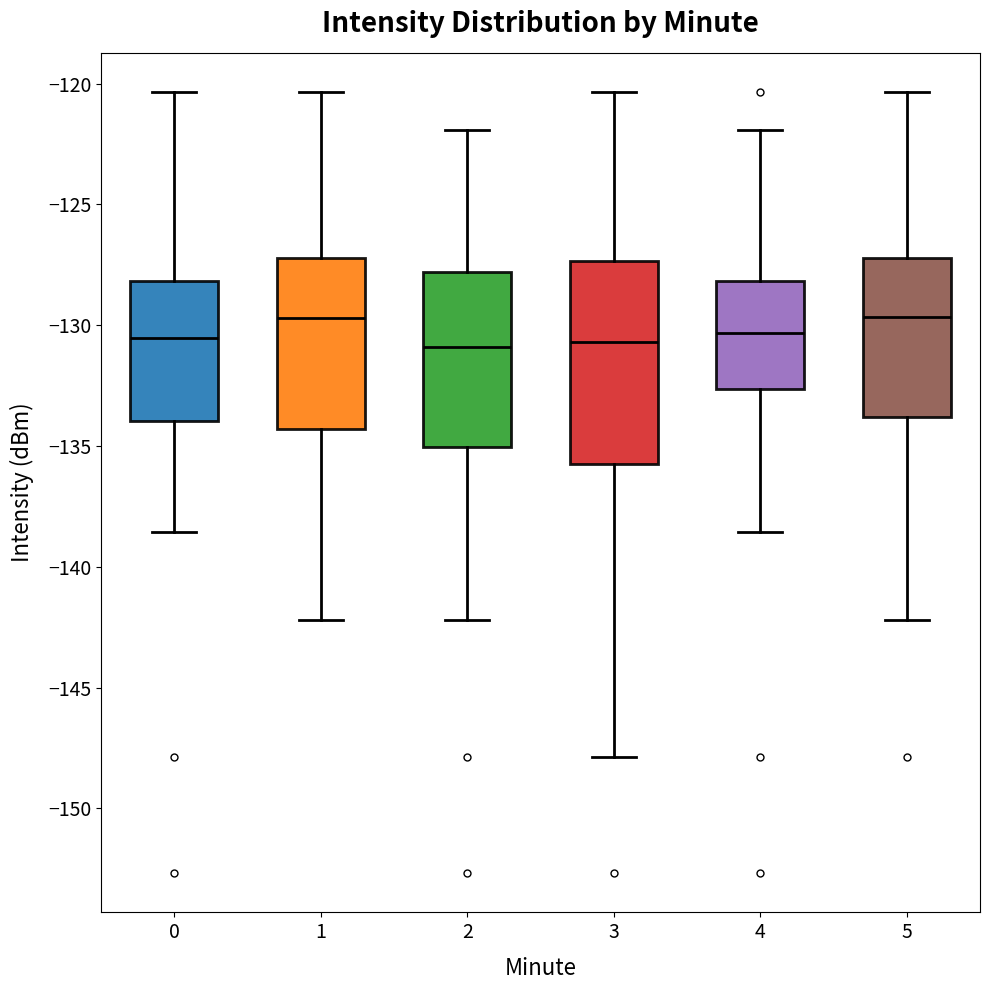

Reading left to right, read every box against the y-axis: the position of its median line, the range the box covers, and the ends of its whiskers. The values are not printed on the chart, so give them approximately, as read against the axis.

0: median -130.5, box -134.0 to -128.0, whiskers -138.5 to -120.5
1: median -129.5, box -134.5 to -127.0, whiskers -142.0 to -120.5
2: median -131.0, box -135.0 to -128.0, whiskers -142.0 to -122.0
3: median -130.5, box -136.0 to -127.5, whiskers -148.0 to -120.5
4: median -130.5, box -132.5 to -128.0, whiskers -138.5 to -122.0
5: median -129.5, box -134.0 to -127.0, whiskers -142.0 to -120.5